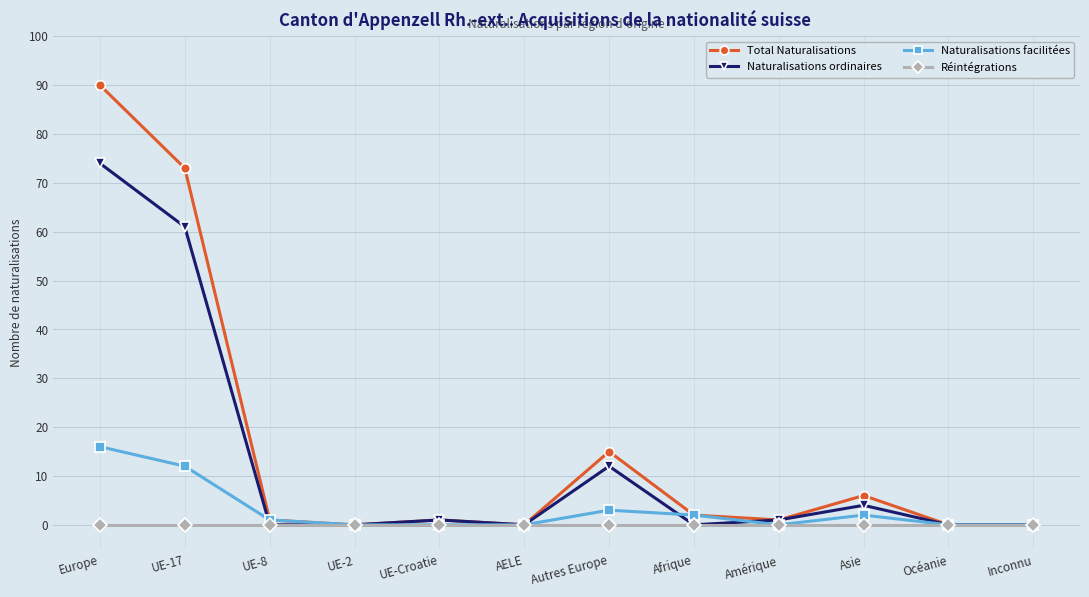

Rank the series by their average value, from highest to lowest.

Total Naturalisations, Naturalisations ordinaires, Naturalisations facilitées, Réintégrations